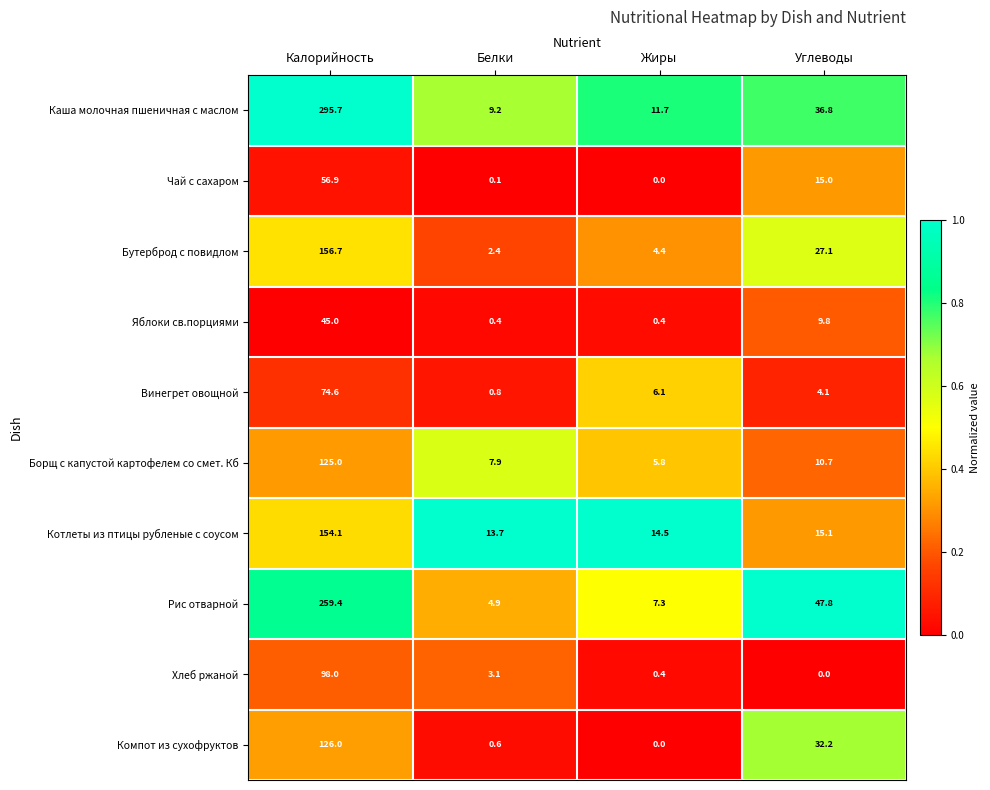

At Белки, list the series in order from largest to smallest.

Котлеты из птицы рубленые с соусом, Каша молочная пшеничная с маслом, Борщ с капустой картофелем со смет. Кб, Рис отварной, Хлеб ржаной, Бутерброд с повидлом, Винегрет овощной, Компот из сухофруктов, Яблоки св.порциями, Чай с сахаром